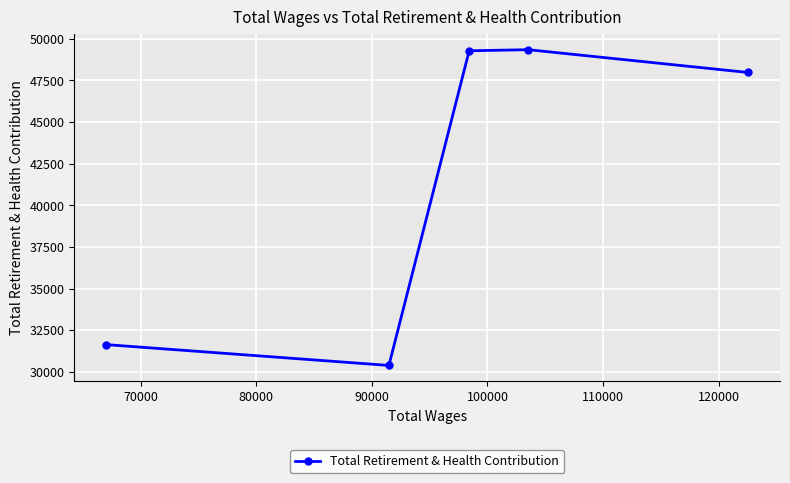

How many lines are shown in the chart?

1